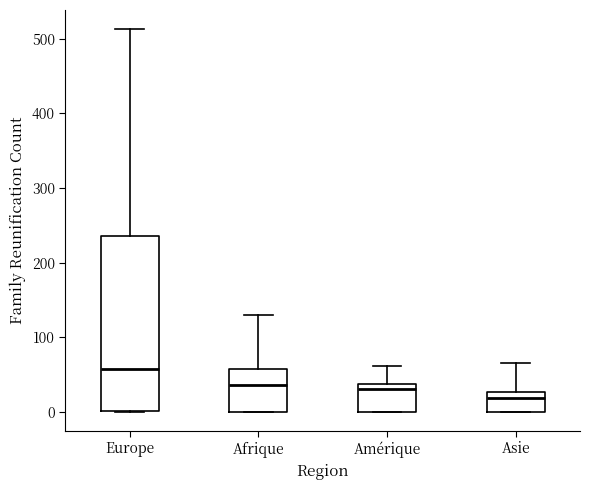

Which box is the tallest, from its lower edge to its upper edge?

Europe